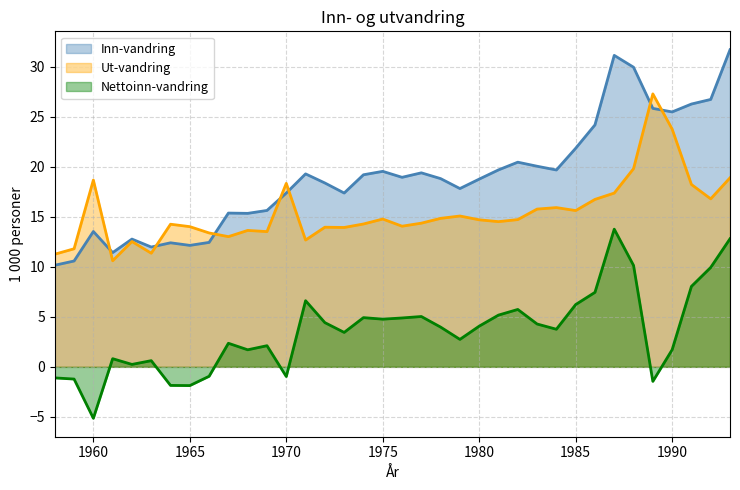

What is the average value of the Nettoinn-vandring series?

3.5